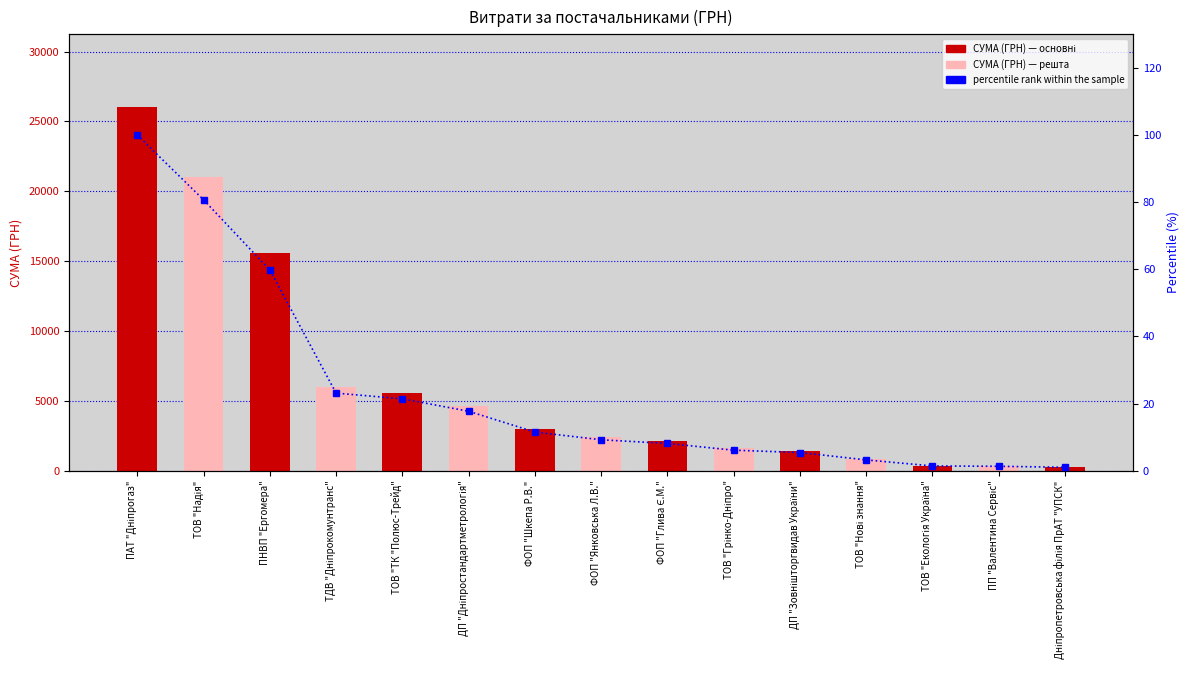

The value of percentile rank within the sample at ДП "Дніпростандартметрологія" is 17.7. True or false?

True